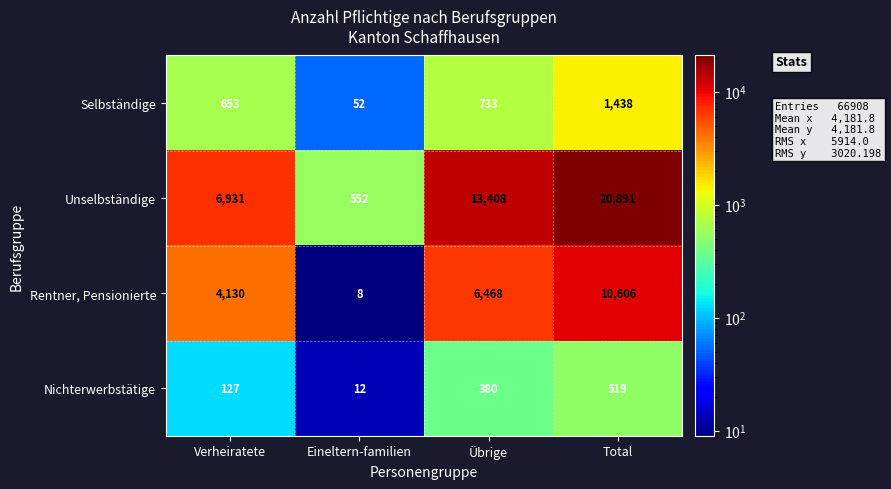

What is the sum of all Nichterwerbstätige values?

1038